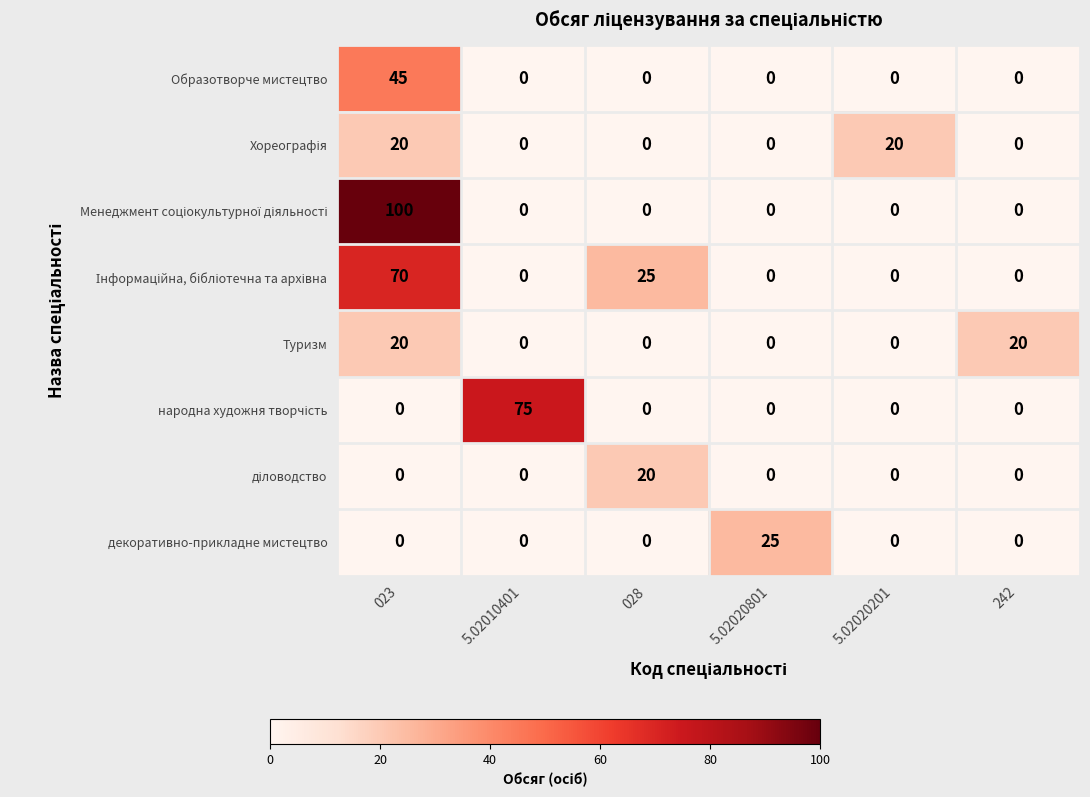

How many distinct data groups are displayed?

8